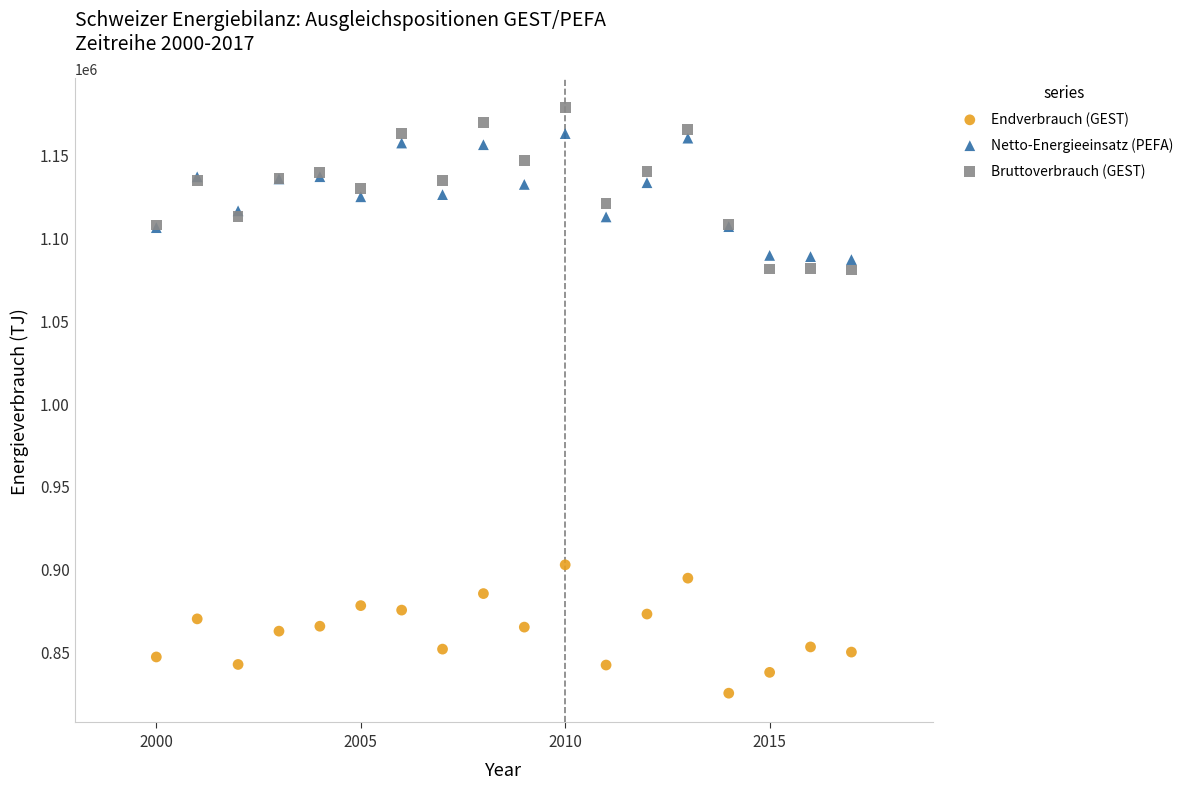

Which series reaches the minimum Y coordinate?

Endverbrauch (GEST)